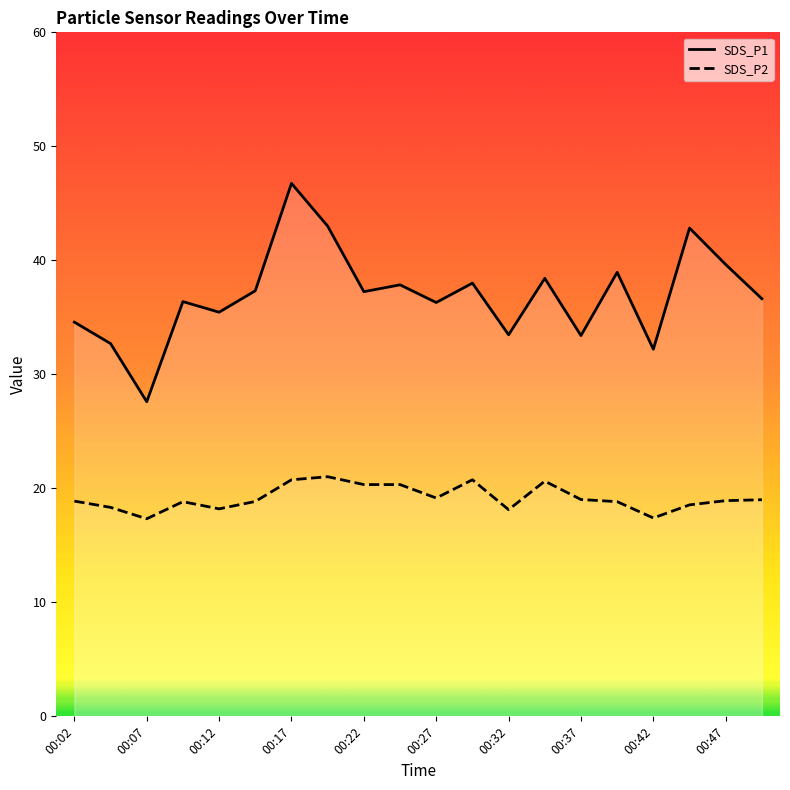

At which label does SDS_P1 reach its peak?

00:17